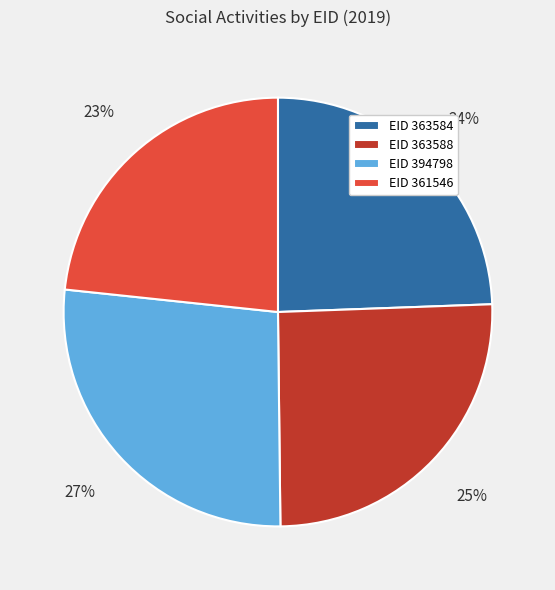

Combined, do EID 363588 and EID 361546 account for over 50%?

No